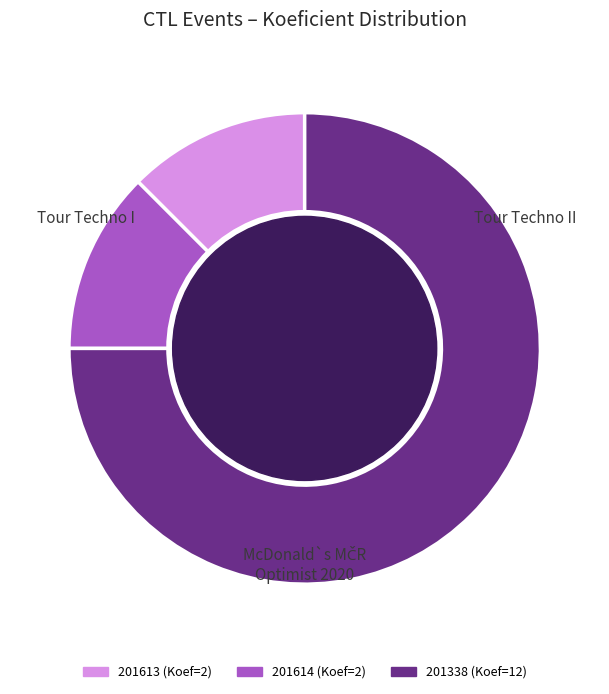

Is there a majority slice in this chart?

Yes